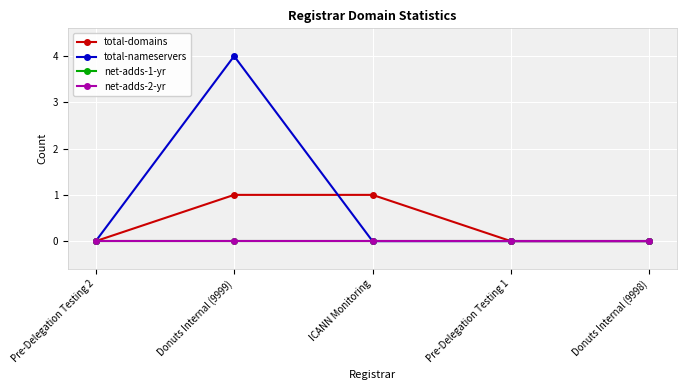

What value does the total-nameservers series have at Donuts Internal (9999)?

4